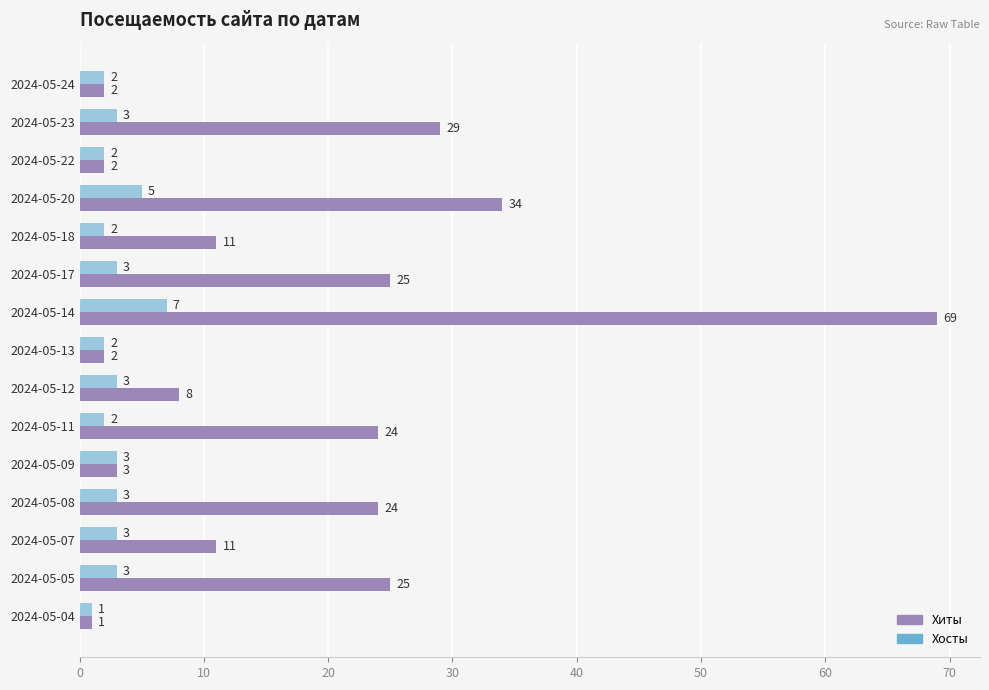

Which series has the widest spread of values?

Хиты